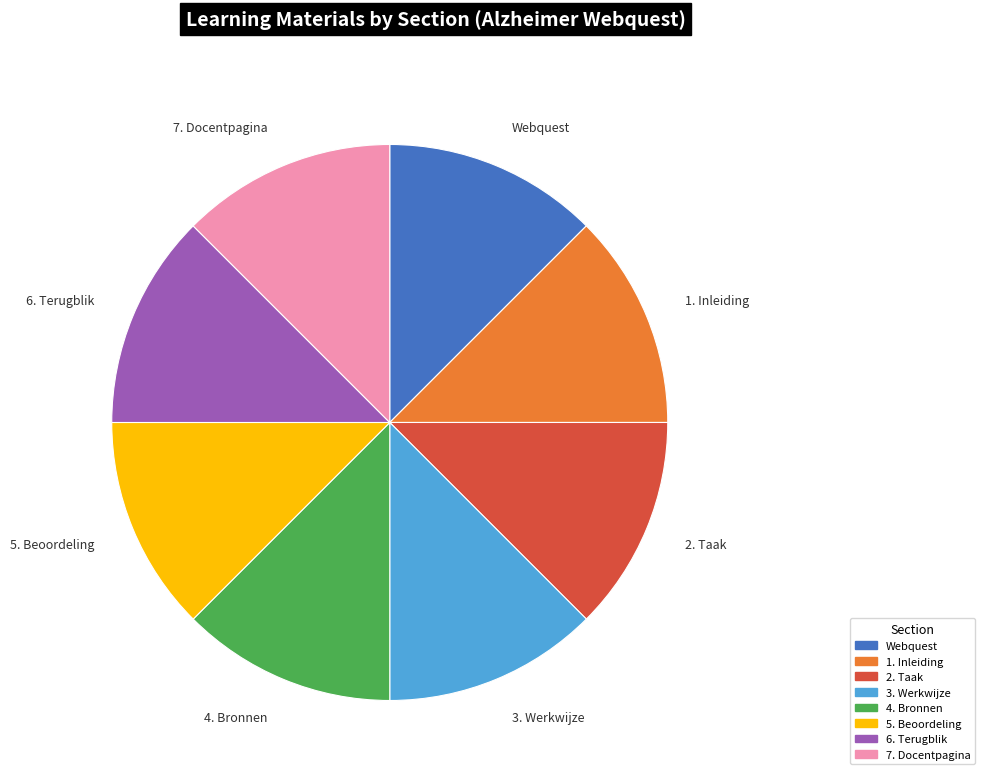

Do 4. Bronnen and 7. Docentpagina together represent more than half of the pie?

No